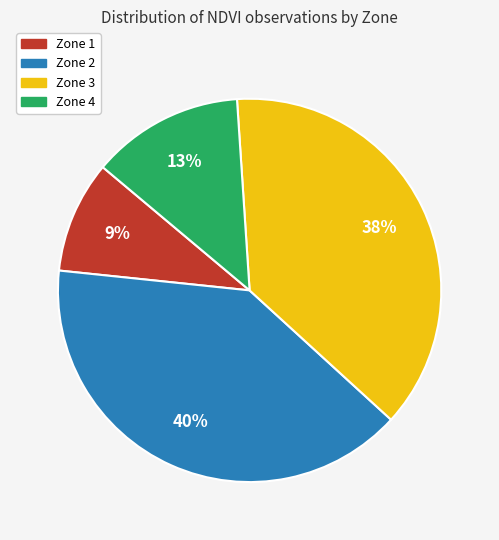

To the nearest percent, what is the average slice percentage?

25%